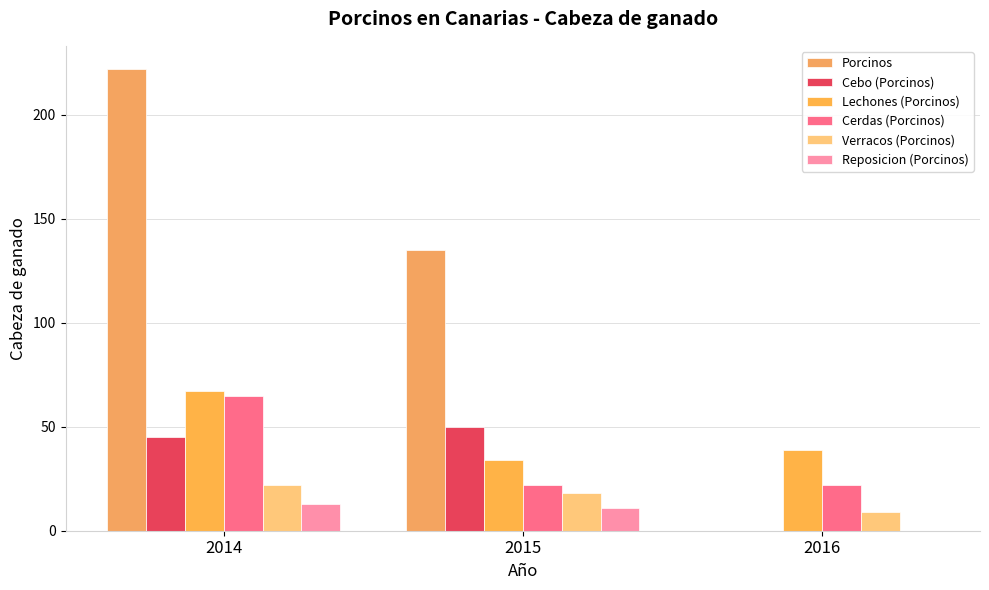

Which series has the widest spread of values?

Porcinos